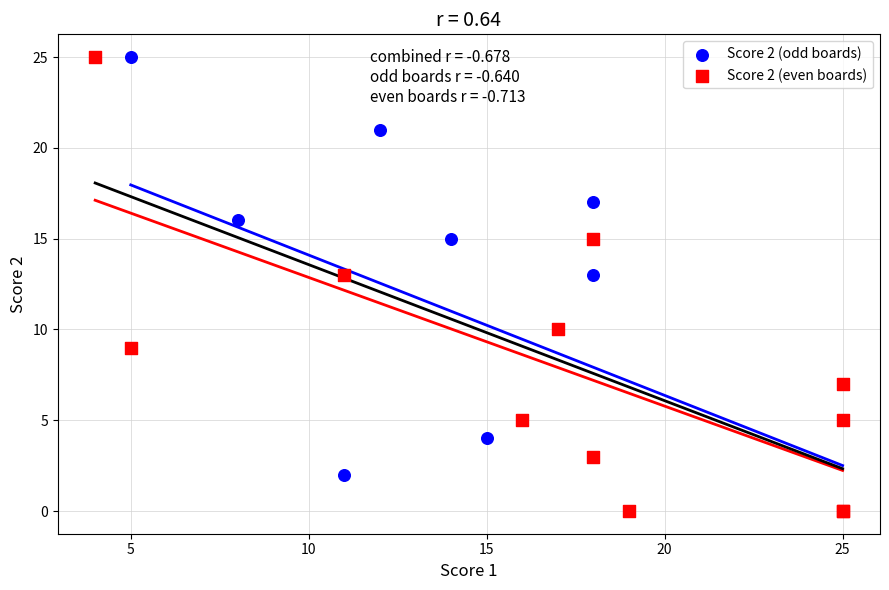

What are all the series names shown in the legend?

Score 2 (odd boards), Score 2 (even boards)